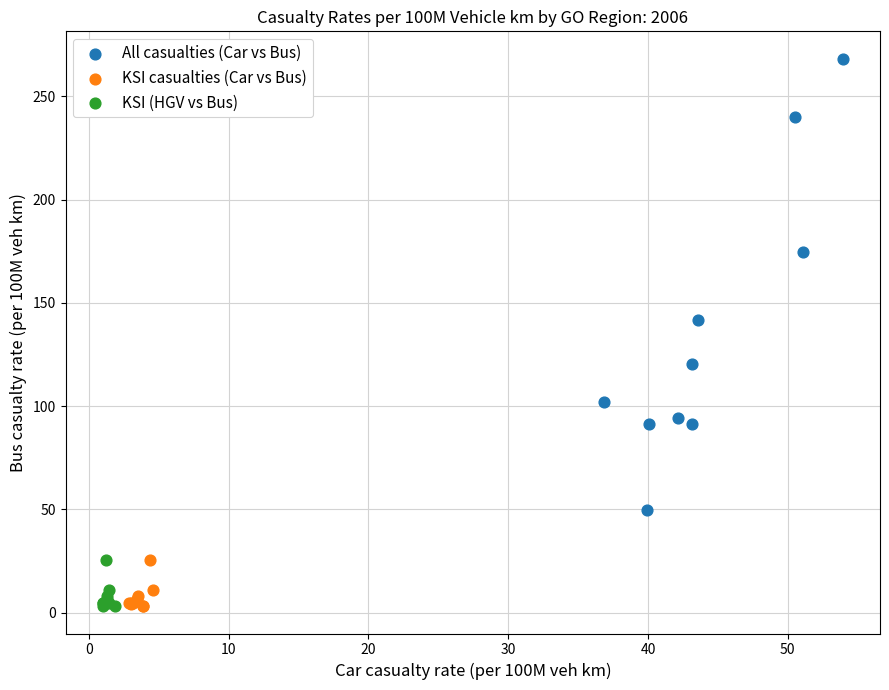

Which series reaches the maximum Y coordinate?

All casualties (Car vs Bus)